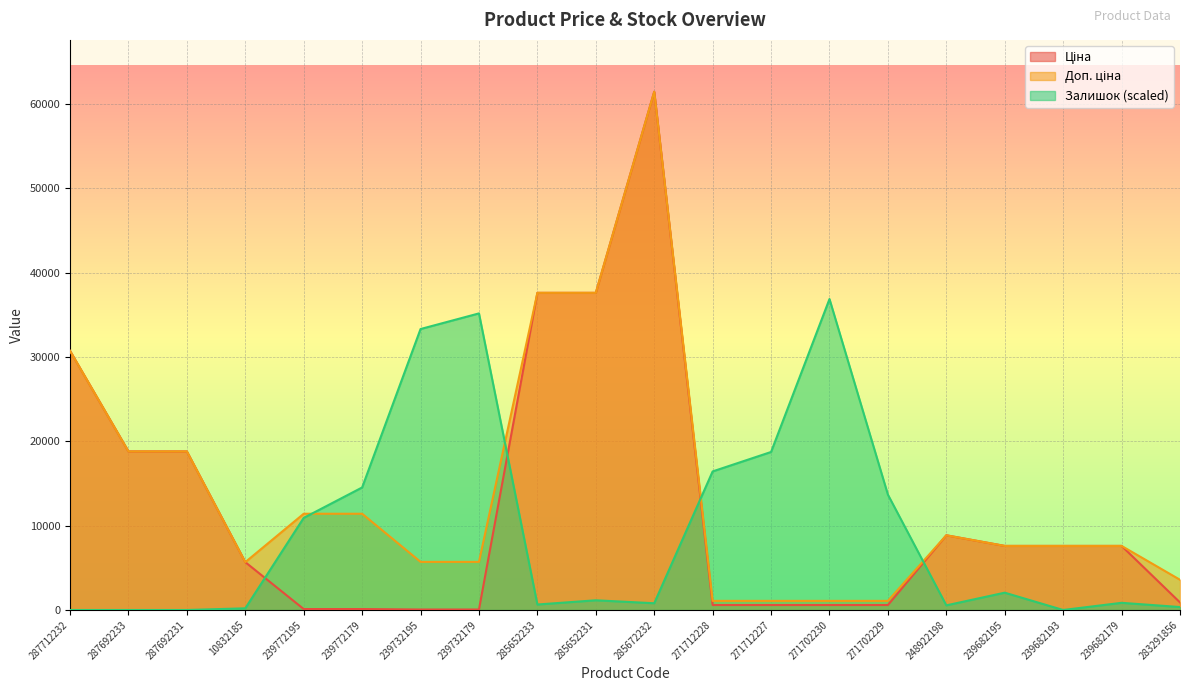

What is the label of the 8th point from the left?

239732179